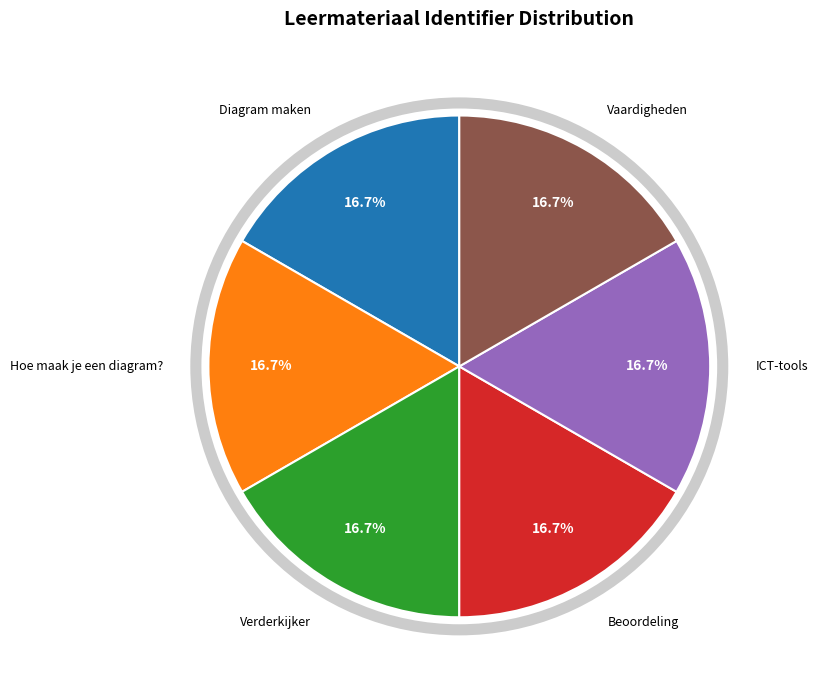

To the nearest percent, what is the combined percentage of Verderkijker and Diagram maken?

33%